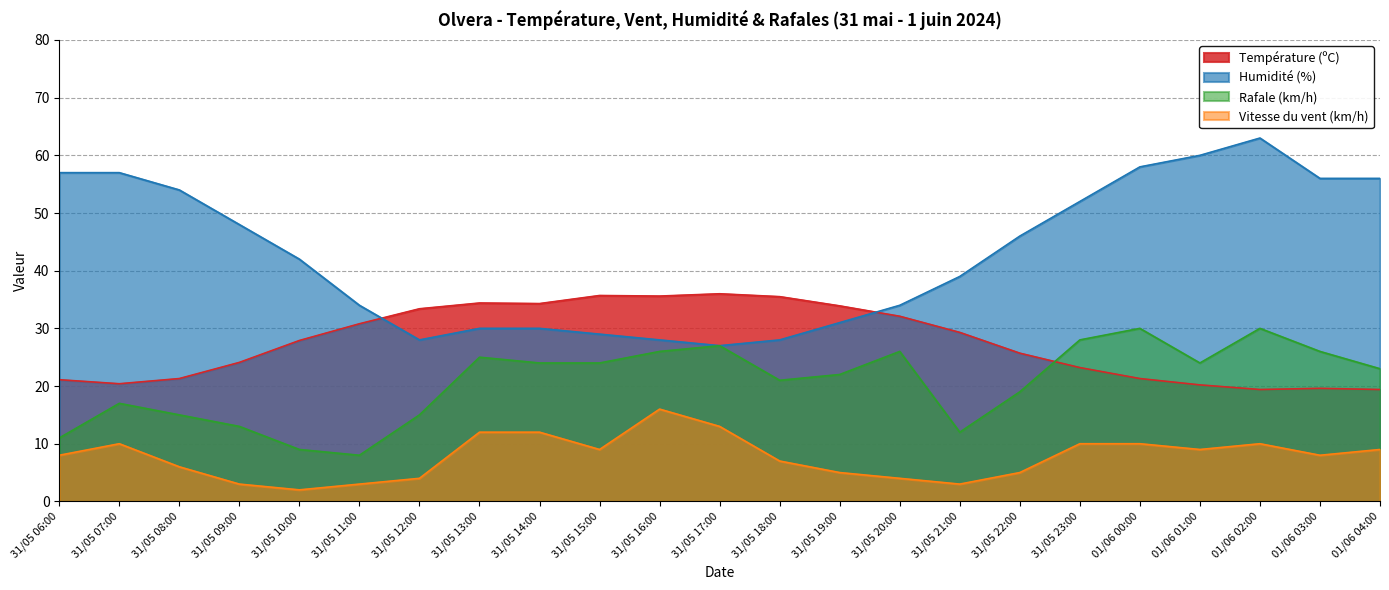

How many lines are shown in the chart?

4